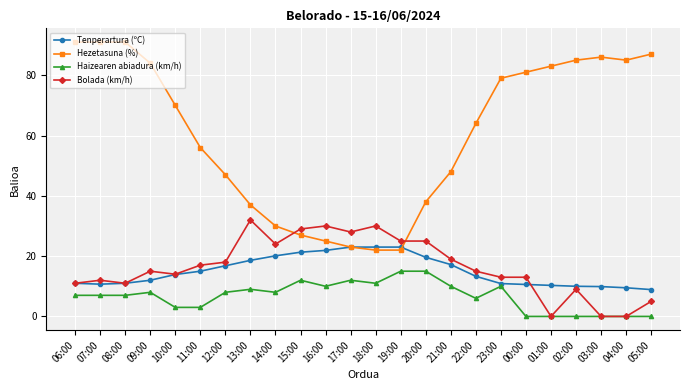

Rank the series by their maximum value, from highest to lowest.

Hezetasuna (%), Bolada (km/h), Tenperartura (ºC), Haizearen abiadura (km/h)